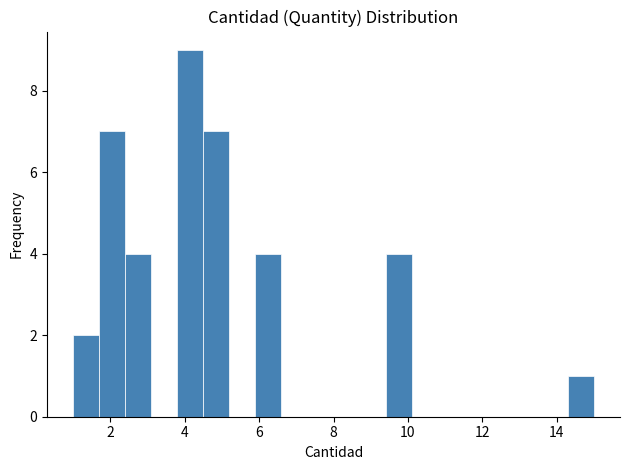

Read against the x-axis, roughly where is the centre of the tallest bar?

4.2